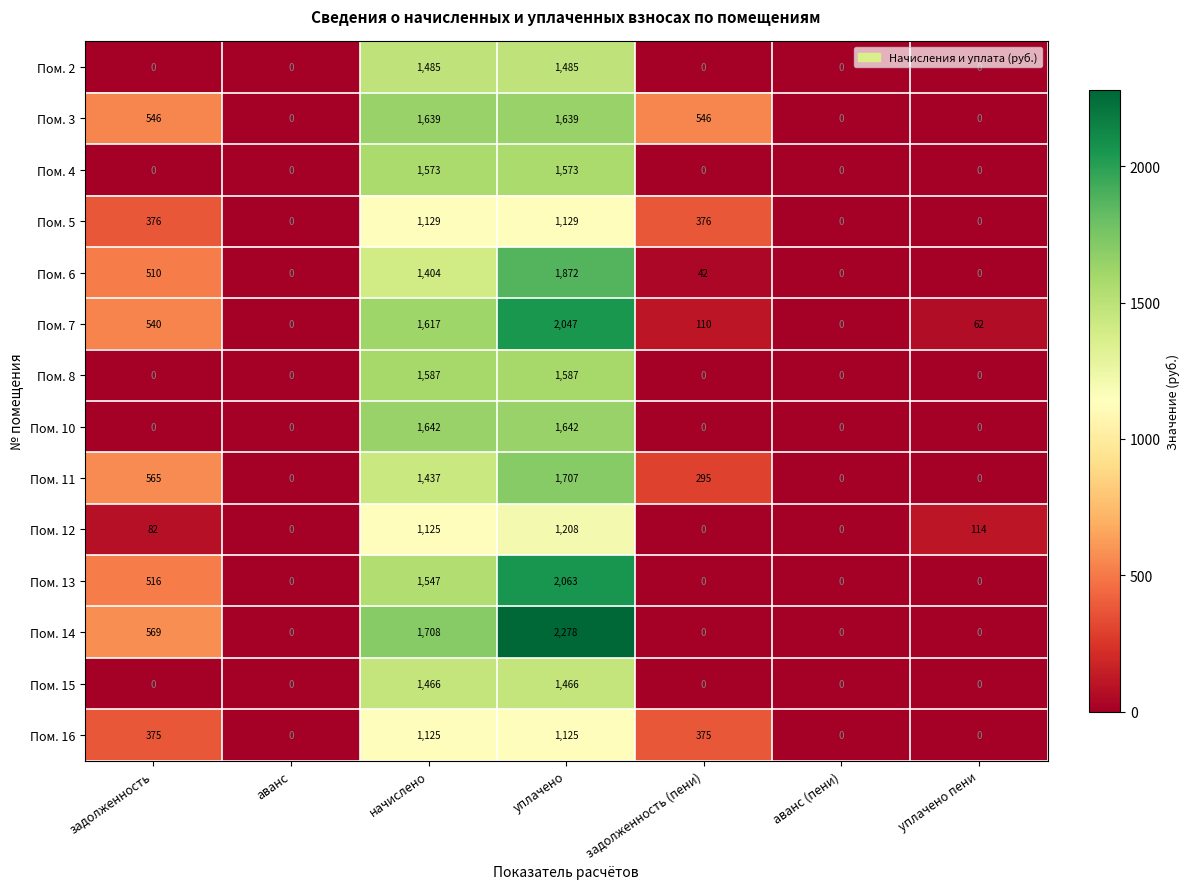

Which series has the widest spread of values?

Пом. 14